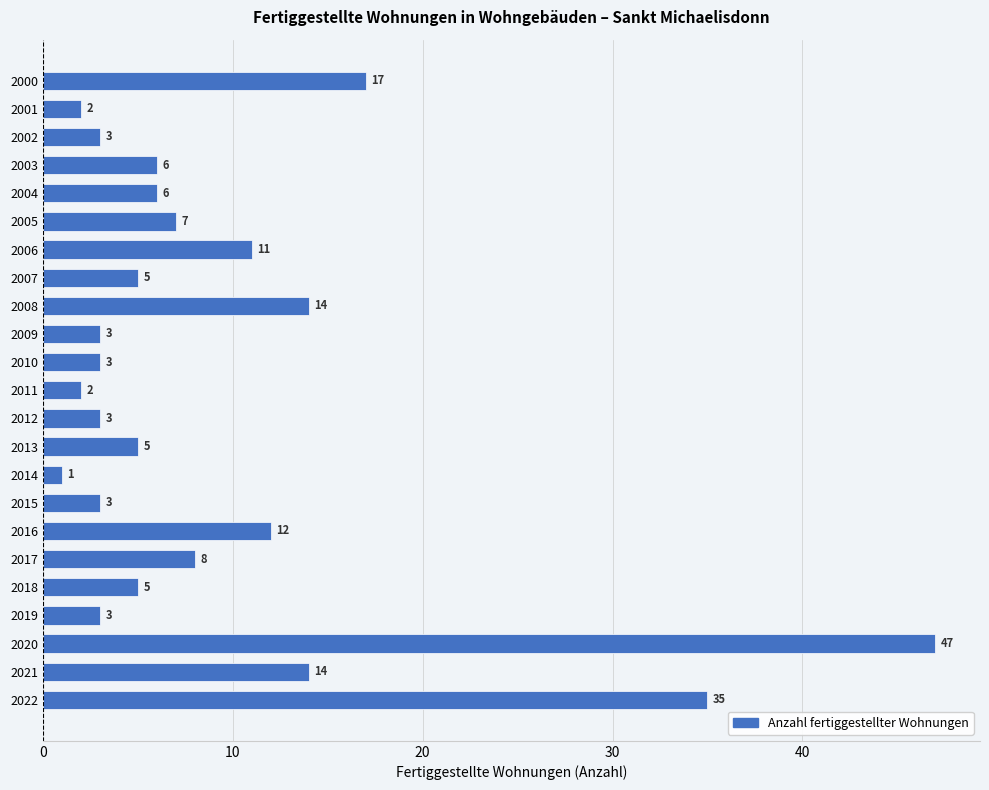

The chart shows a value of 3 at 2012. True or false?

True